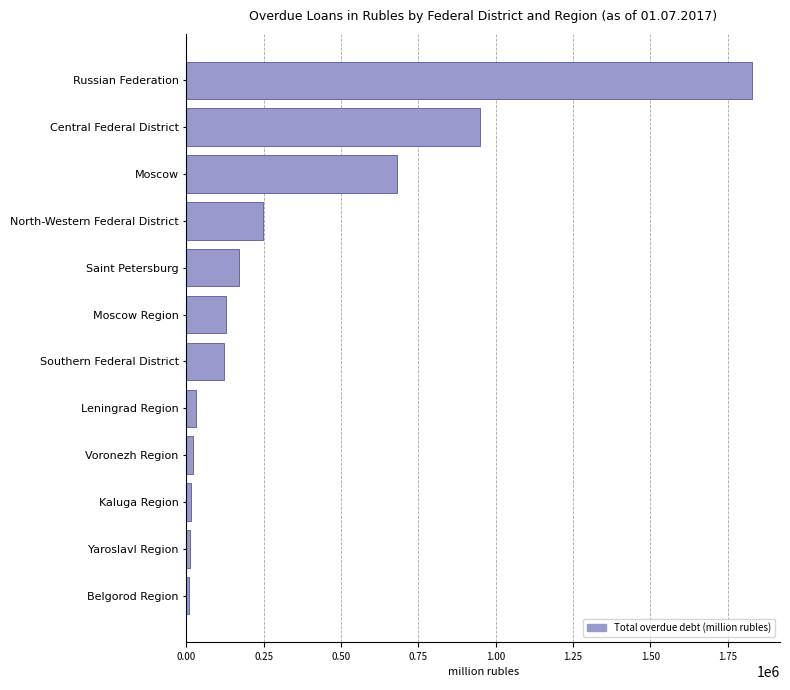

What is the difference between the maximum and second lowest values?

1815030